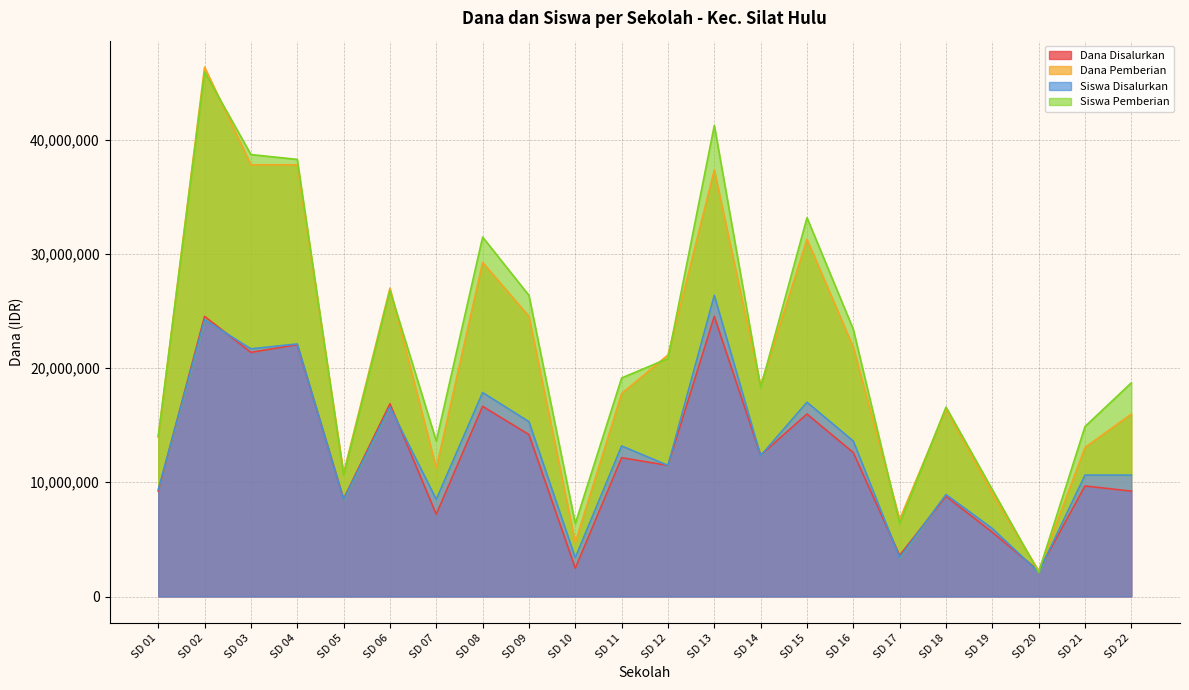

The value of Siswa Disalurkan at SD 07 is 8504587.2. True or false?

True